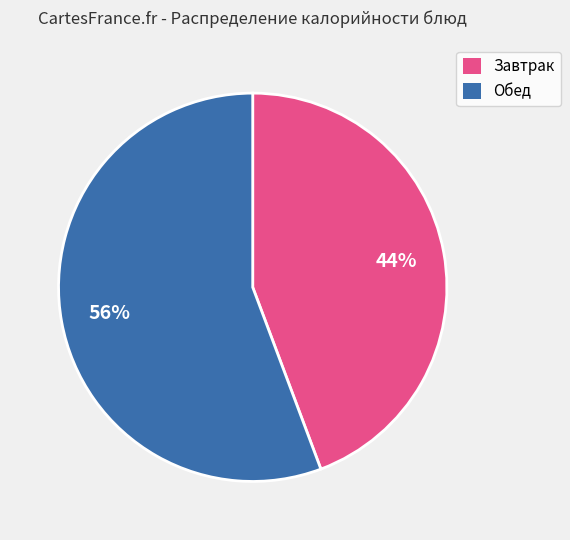

Is there any slice that represents more than half of the pie?

Yes